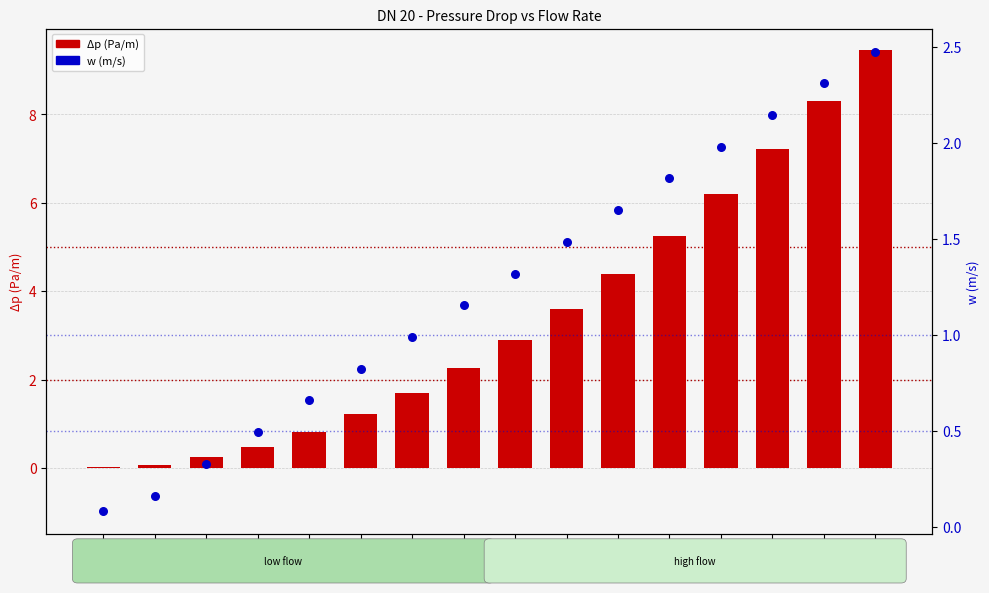

What are all the series names shown in the legend?

Δp (Pa/m), w (m/s)